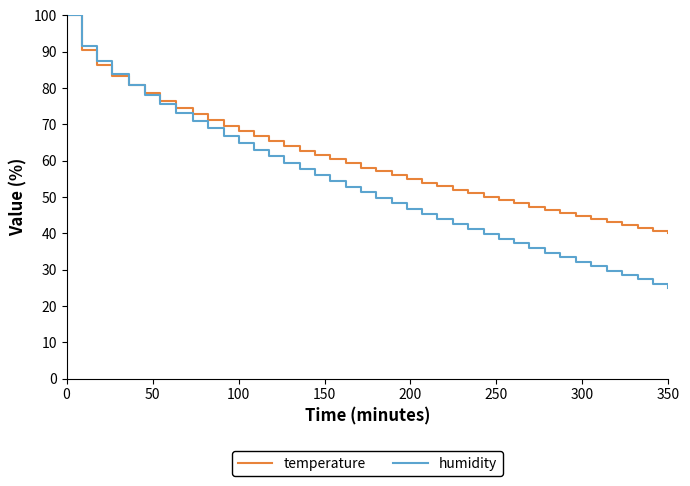

Which series has the widest spread of values?

humidity